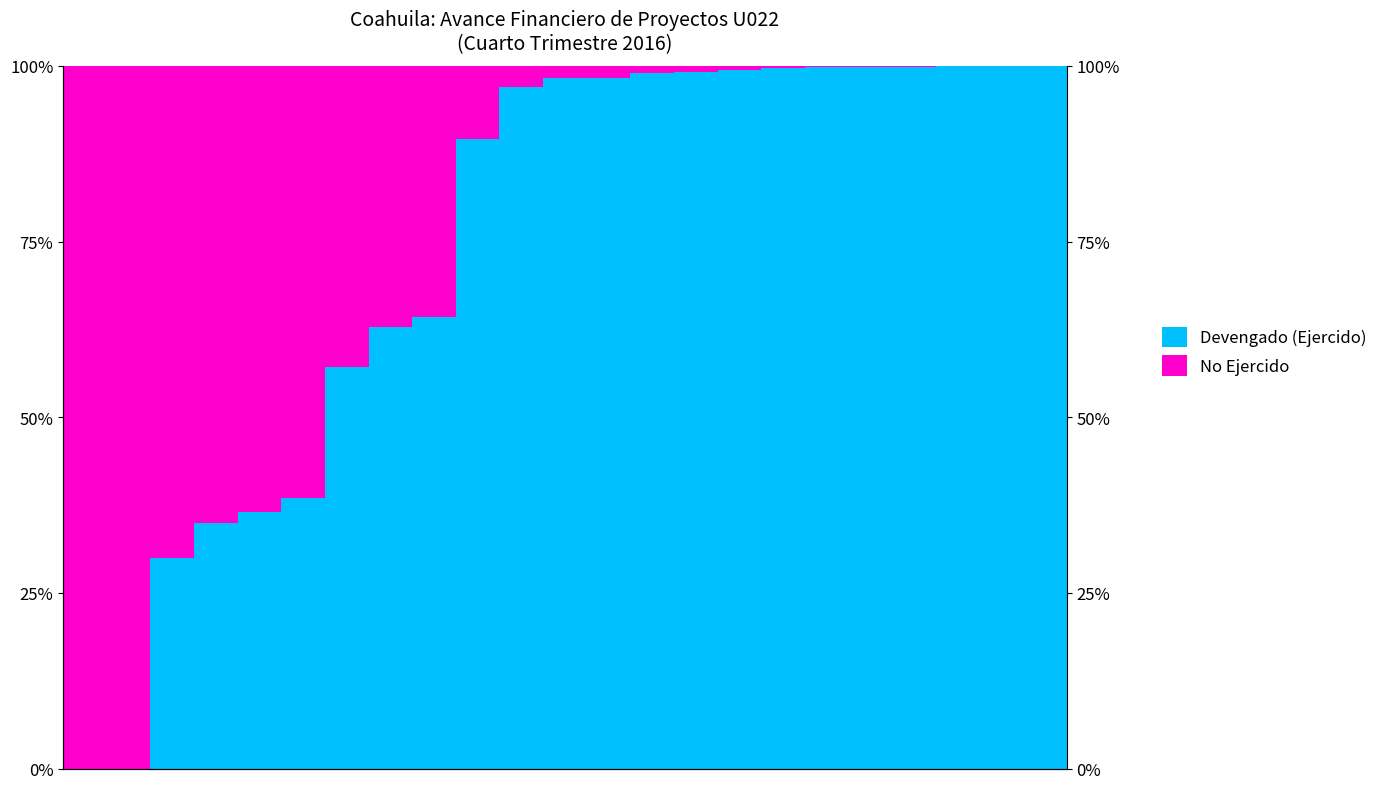

Reading left to right, transcribe all the data shown in this chart.

Devengado (Ejercido): 0=0.0	1=0.0	2=30.0	3=35.0	4=36.5	5=38.5	6=57.2	7=62.9	8=64.3	9=89.7	10=97.0	11=98.2	12=98.3	13=99.0	14=99.2	15=99.4	16=99.7	17=99.8	18=99.9	19=99.9	20=100.0	21=100.0	22=100.0
No Ejercido: 0=100.0	1=100.0	2=70.0	3=65.0	4=63.5	5=61.5	6=42.8	7=37.1	8=35.7	9=10.3	10=3.0	11=1.8	12=1.7	13=1.0	14=0.8	15=0.6	16=0.3	17=0.2	18=0.1	19=0.1	20=0.0	21=0.0	22=0.0